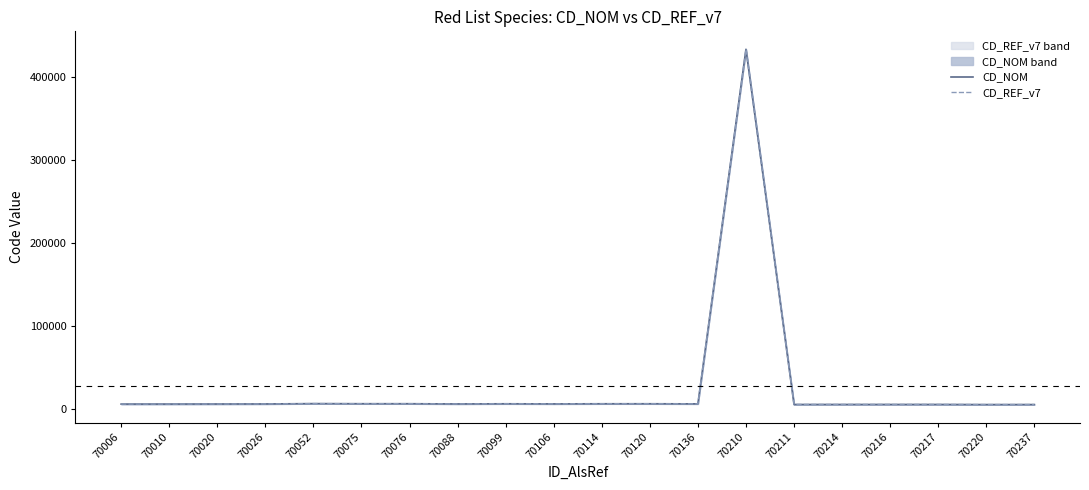

What is the average value of the CD_NOM series?

27550